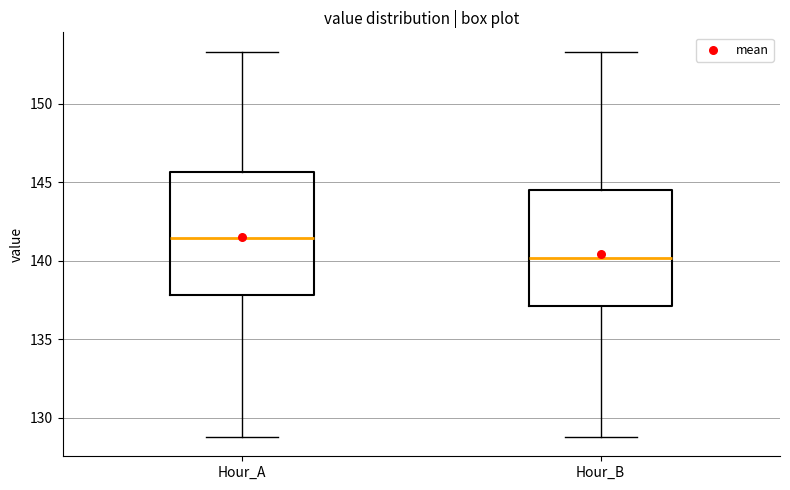

Where does the median line of the box for Hour_B sit on the y-axis? The values are not printed on the chart, so give them approximately, as read against the axis.

140.0